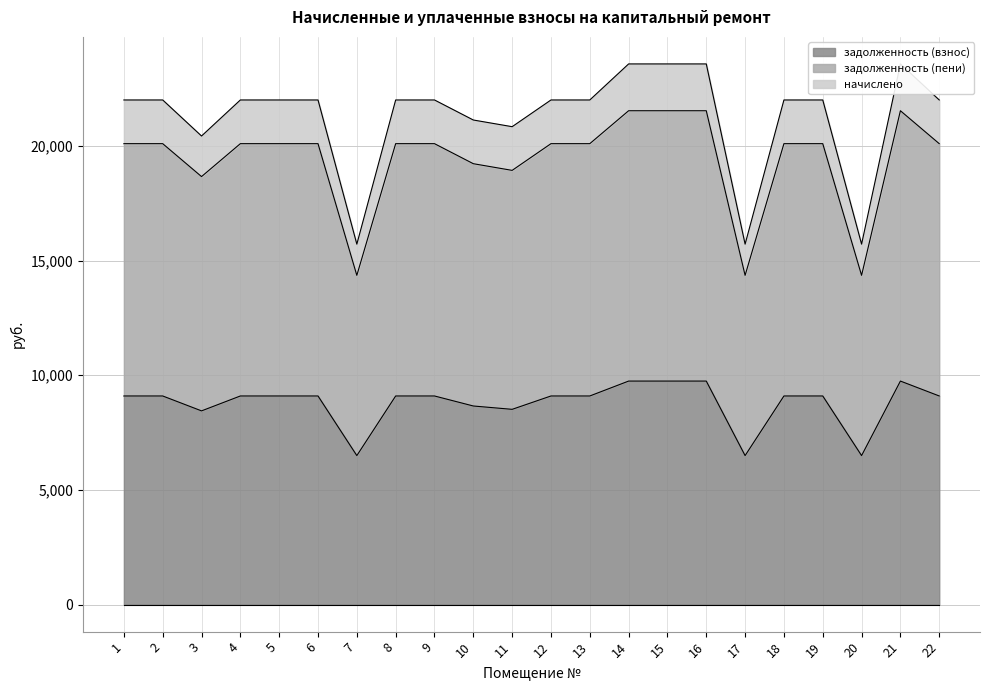

The value of задолженность (взнос) at 13 is 9095.5. True or false?

True